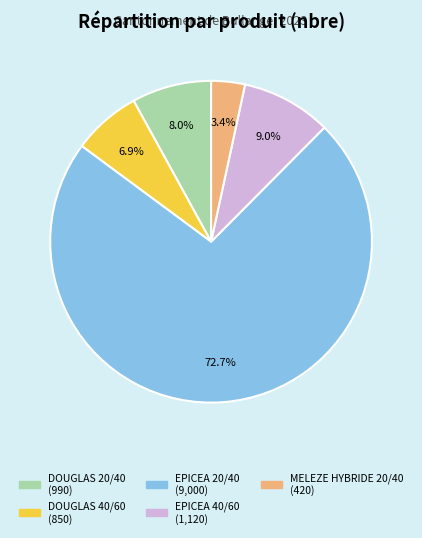

True or false: DOUGLAS 40/60 accounts for 7% of the total.

True